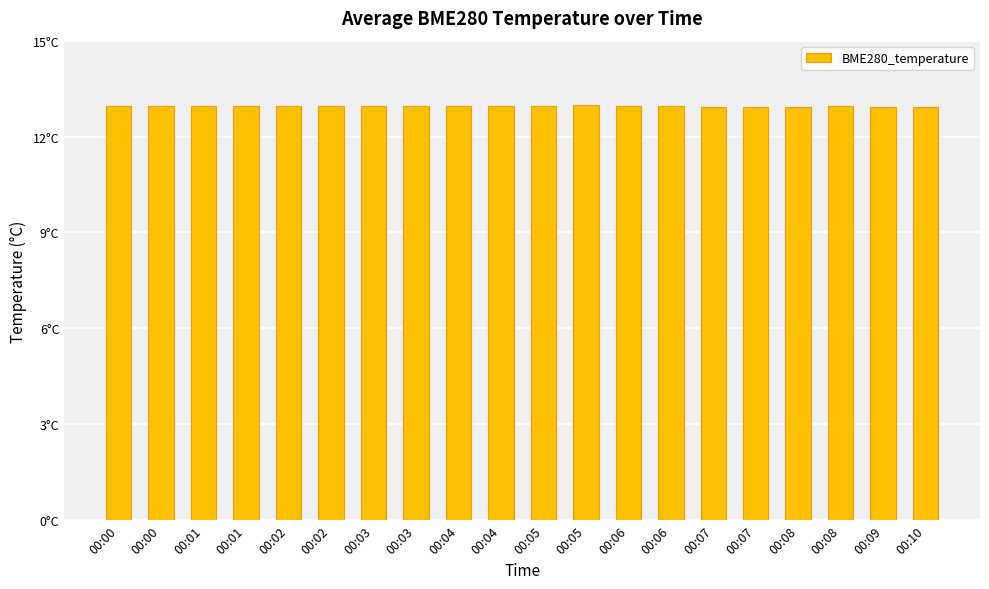

Reading left to right, what are all the values shown in this chart?

00:00=13.0	00:00=13.0	00:01=13.0	00:01=13.0	00:02=13.0	00:02=13.0	00:03=12.9	00:03=12.9	00:04=12.9	00:04=13.0	00:05=13.0	00:05=13.0	00:06=13.0	00:06=12.9	00:07=12.9	00:07=12.9	00:08=12.9	00:08=12.9	00:09=12.9	00:10=12.9